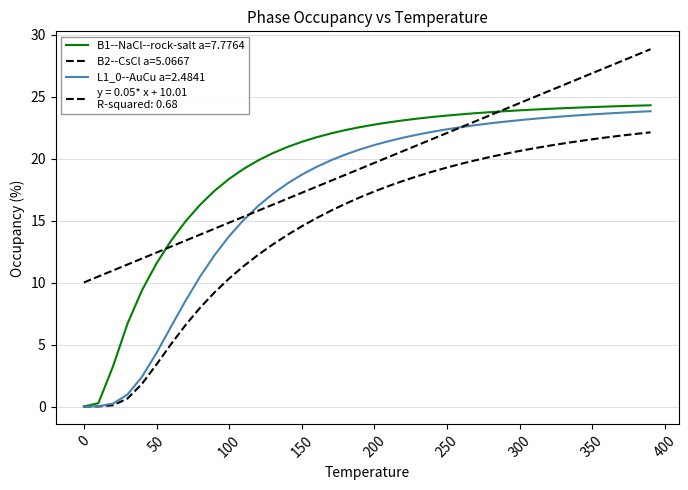

Does the chart display data point markers on the line(s)?

No